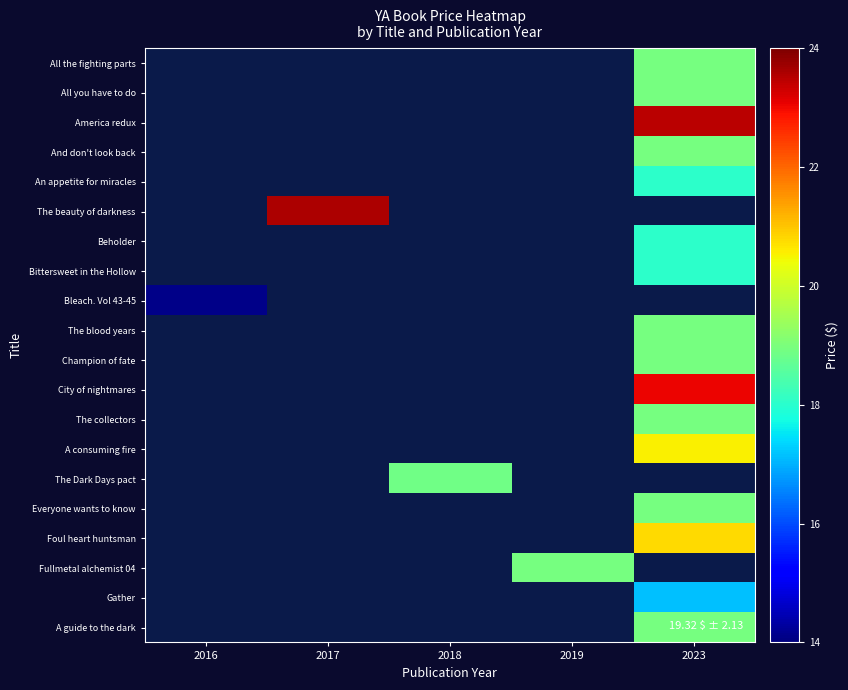

List the labels in order of Everyone wants to know value, smallest first.

2016, 2017, 2018, 2019, 2023